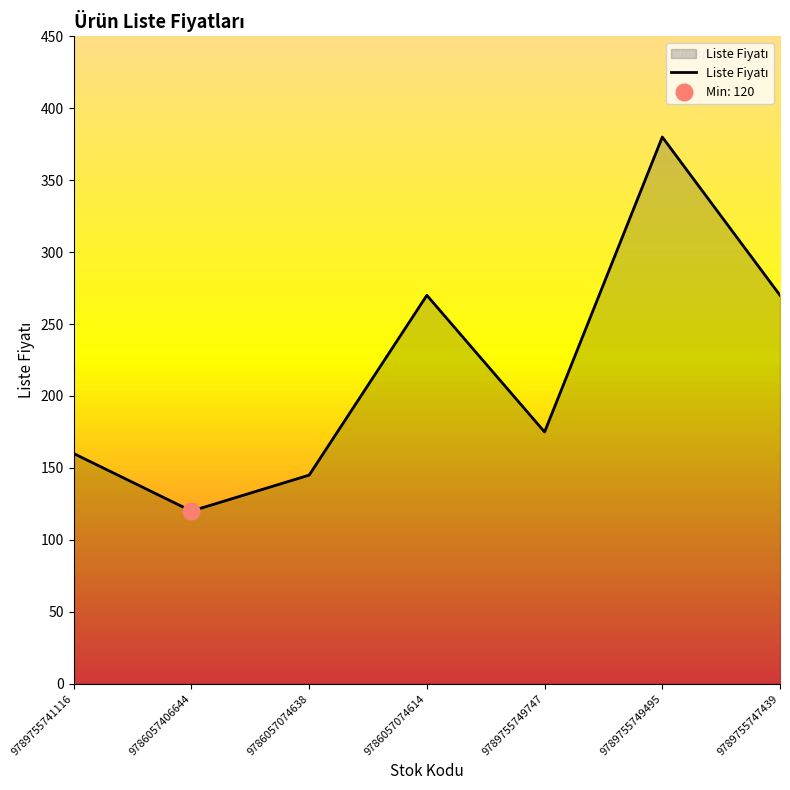

How many lines are shown in the chart?

1